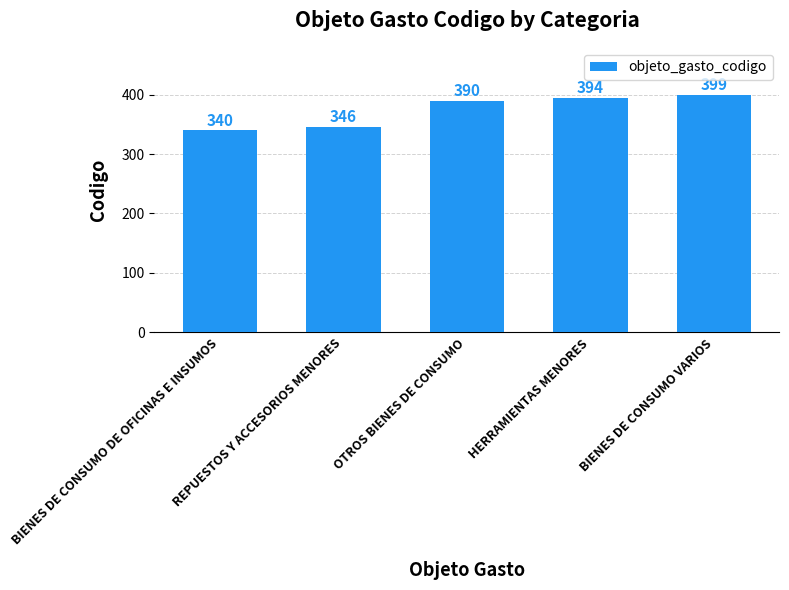

What is the difference between the maximum and minimum values?

59